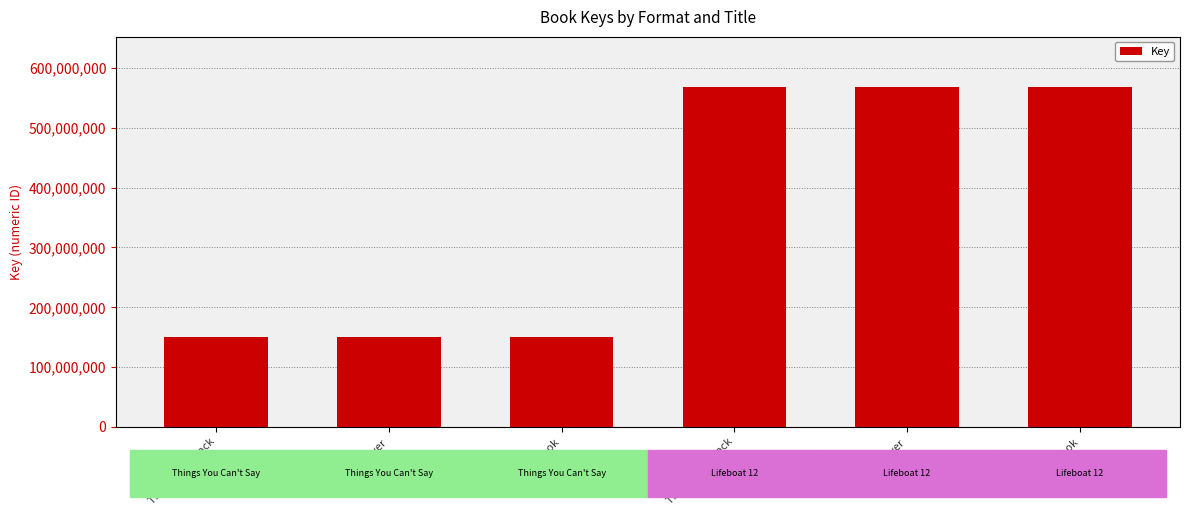

List the labels in order of value, smallest first.

Trade Paperback, Hardcover, eBook, Trade Paperback, Hardcover, eBook